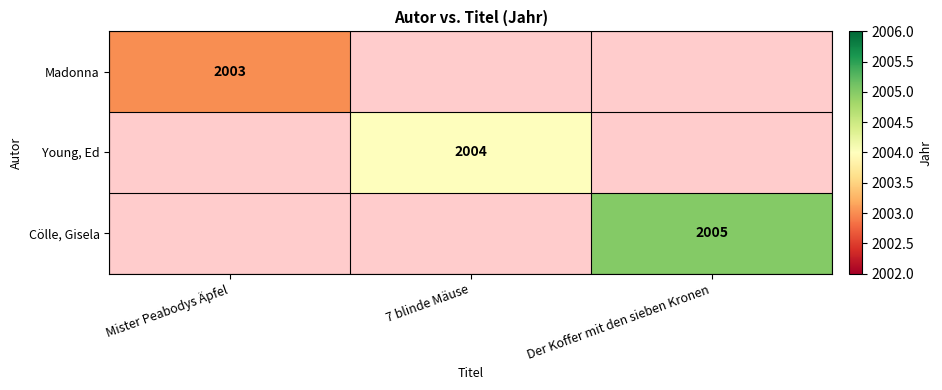

Is it true that Young, Ed equals 2004 at 7 blinde Mäuse?

True